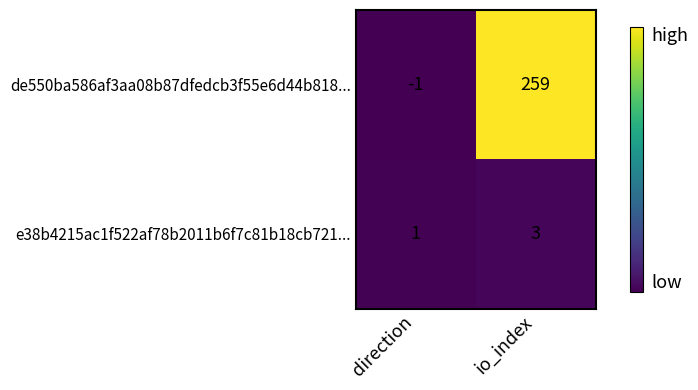

True or false: de550ba586af3aa08b87dfedcb3f55e6d44b818... has a value of 88 at io_index.

False